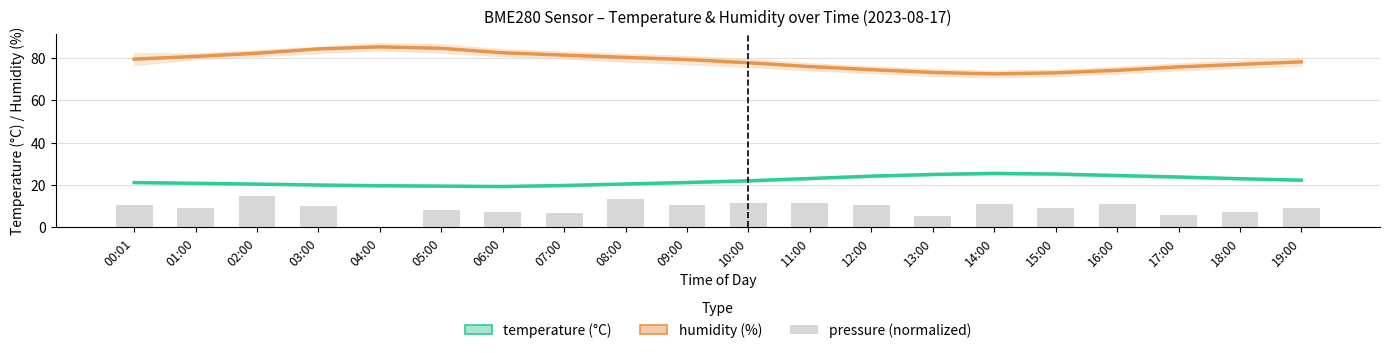

Reading left to right, transcribe all the data shown in this chart.

temperature (°C): 21.2	20.8	20.4	20.0	19.7	19.5	19.3	19.8	20.5	21.2	22.0	23.1	24.2	25.0	25.5	25.2	24.5	23.8	23.0	22.3
humidity (%): 79.5	80.8	82.3	84.3	85.3	84.6	82.5	81.4	80.3	79.3	77.8	76.0	74.5	73.2	72.5	73.0	74.2	75.8	77.0	78.2
pressure (normalized): 10.3	9.0	15.0	10.1	0.0	8.1	7.3	6.6	13.2	10.5	11.3	11.7	10.3	5.3	11.2	9.0	10.9	5.7	7.2	9.2